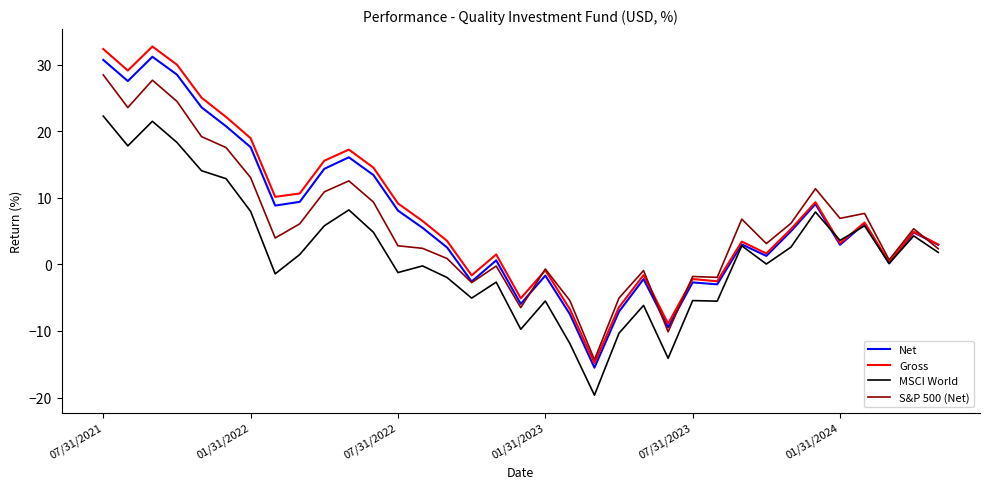

What is the minimum value shown in the chart?

-19.6